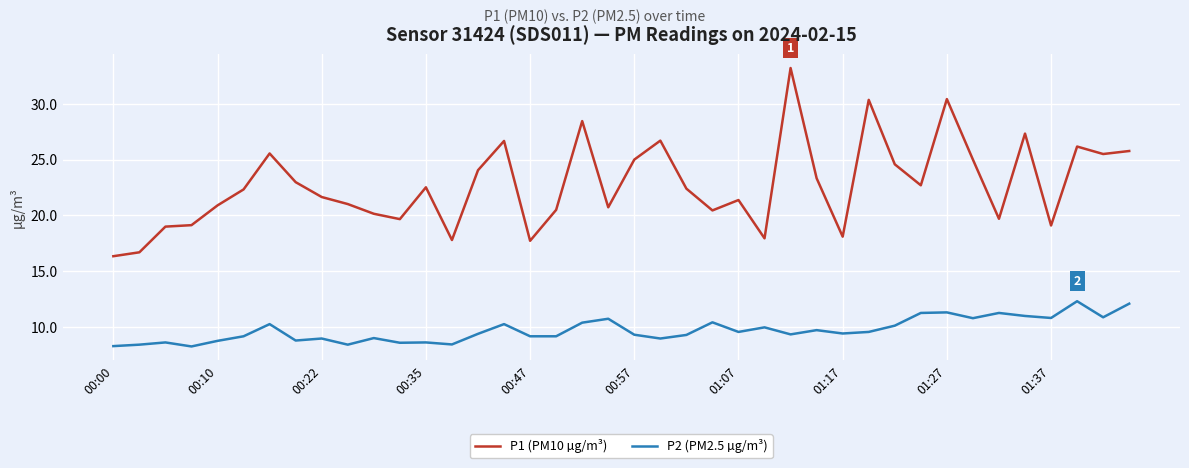

True or false: P2 (PM2.5 µg/m³) and P1 (PM10 µg/m³) cross at least once.

False